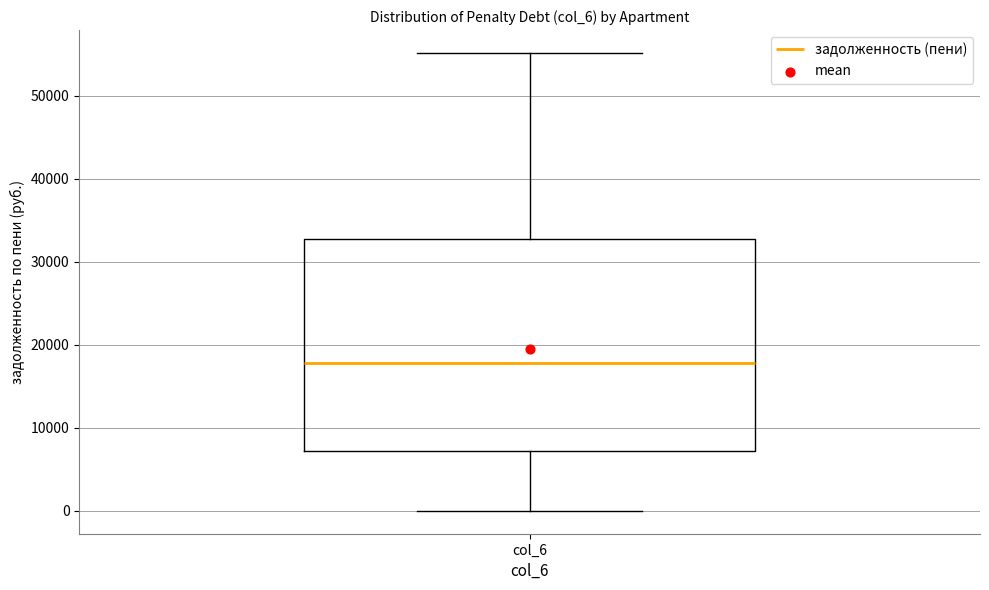

Read this box plot against the y-axis: the position of the median line, the range covered by the box, and the ends of both whiskers. The values are not printed on the chart, so give them approximately, as read against the axis.

median 18000, box 7000 to 33000, whiskers 0 to 55000